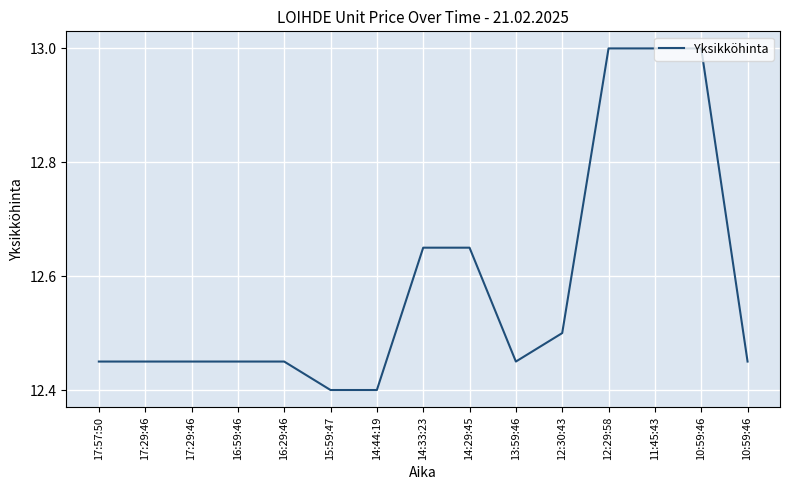

Reading left to right, list all the values displayed in this chart.

12.4	12.4	12.4	12.4	12.4	12.4	12.4	12.7	12.7	12.4	12.5	13.0	13.0	13.0	12.4